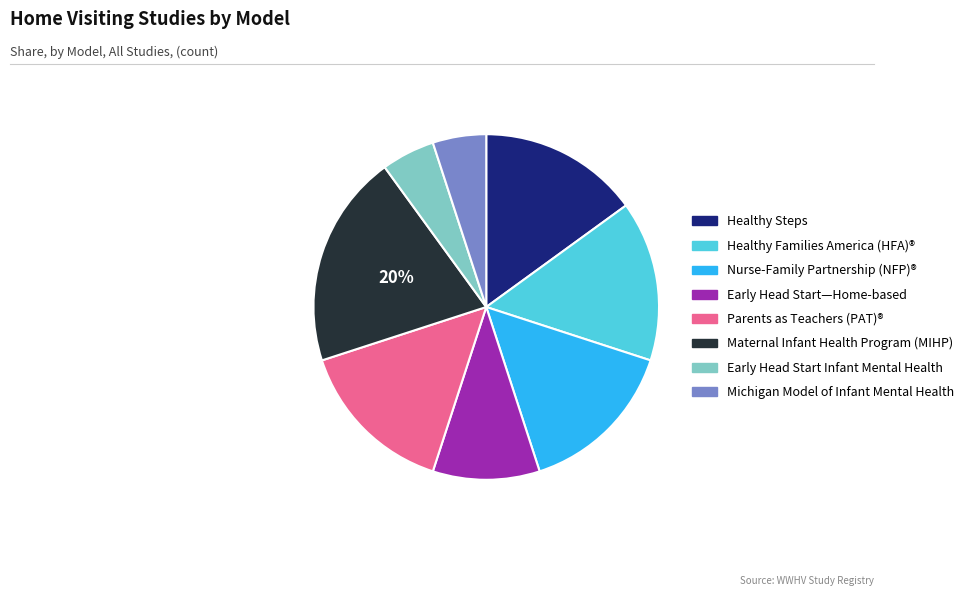

Is there any slice that represents more than half of the pie?

No